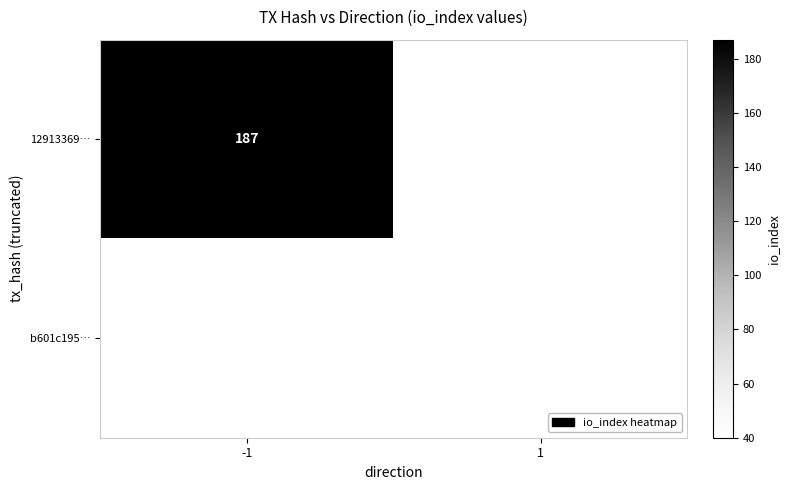

The value of b601c195… at 1 is 40. True or false?

True